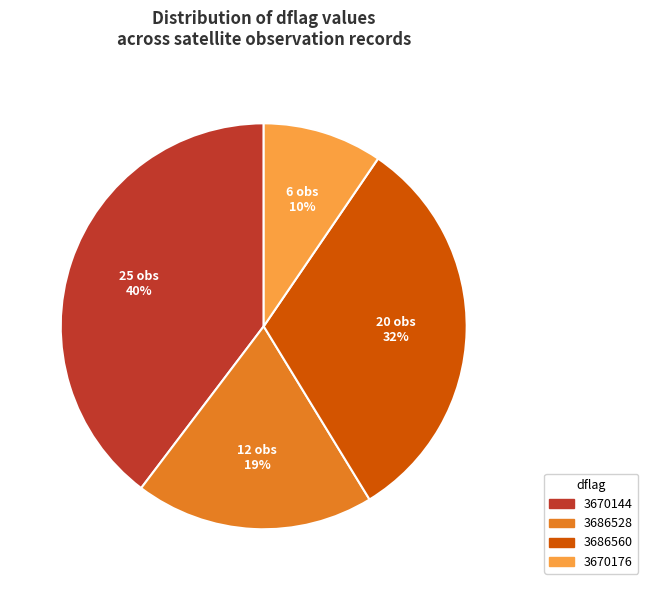

Is there a majority slice in this chart?

No